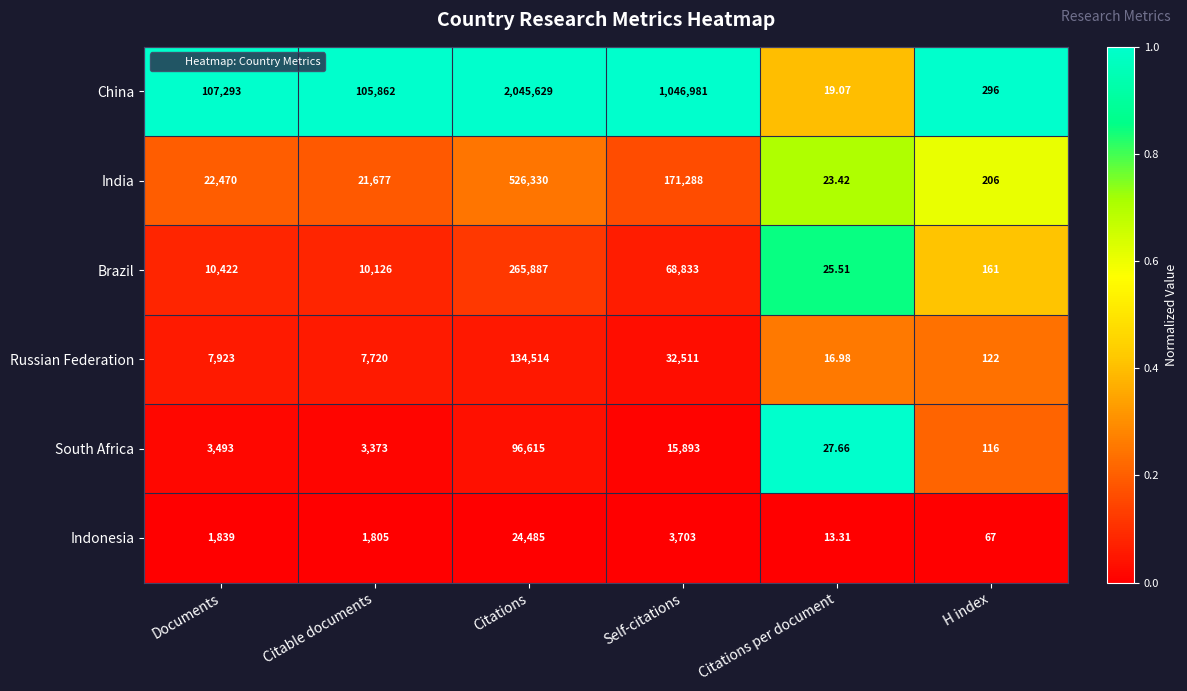

What is the difference between the highest and lowest values at Citations?

2021144.0